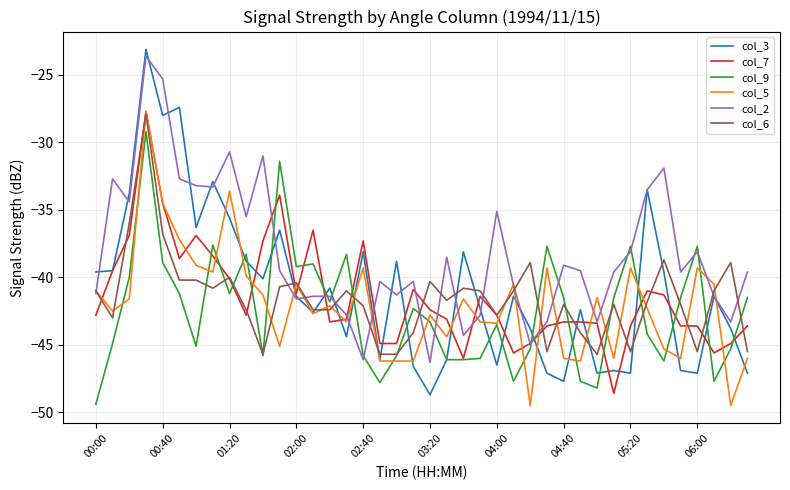

Which series has the largest range (max minus min)?

col_3